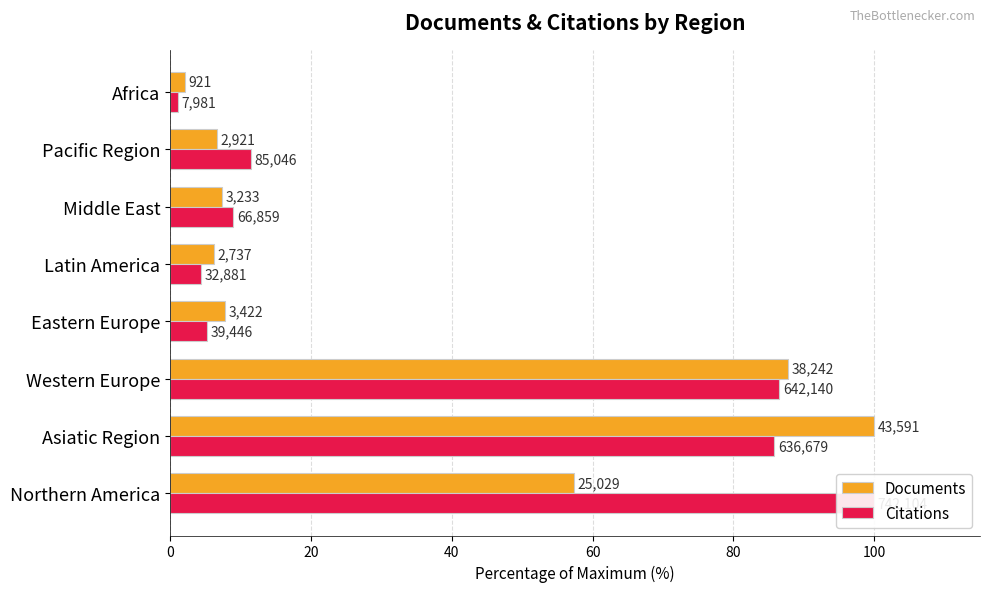

How many data points in Documents are less than 7?

3